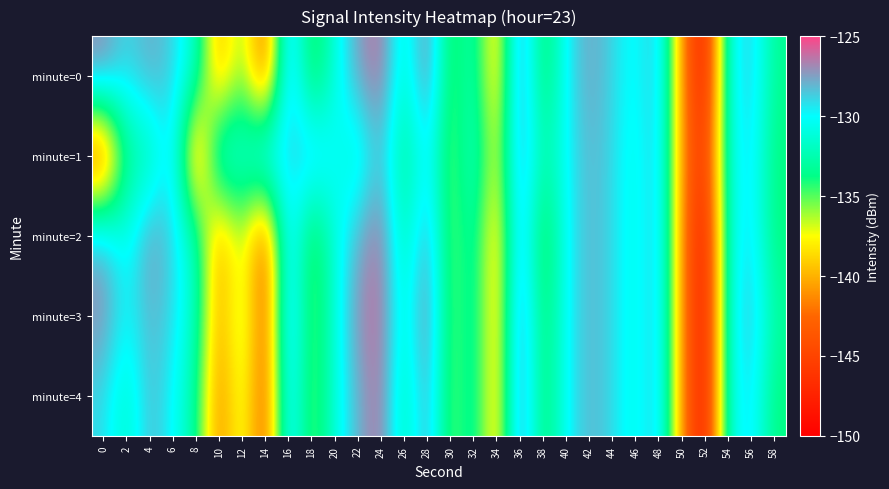

Rank the series at 10 from highest to lowest value.

minute=1, minute=0, minute=2, minute=3, minute=4